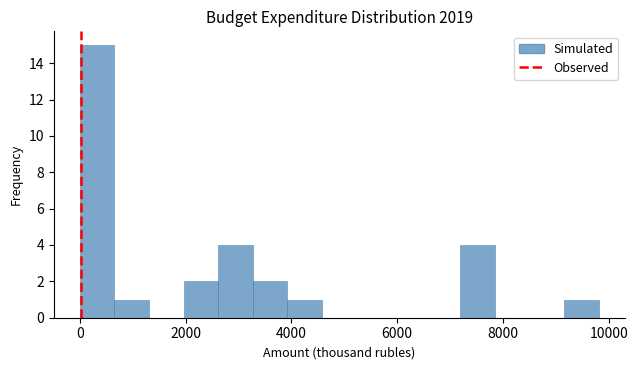

Around what value on the x-axis is the tallest bar? Give the approximate position of its centre, as read against the axis.

400